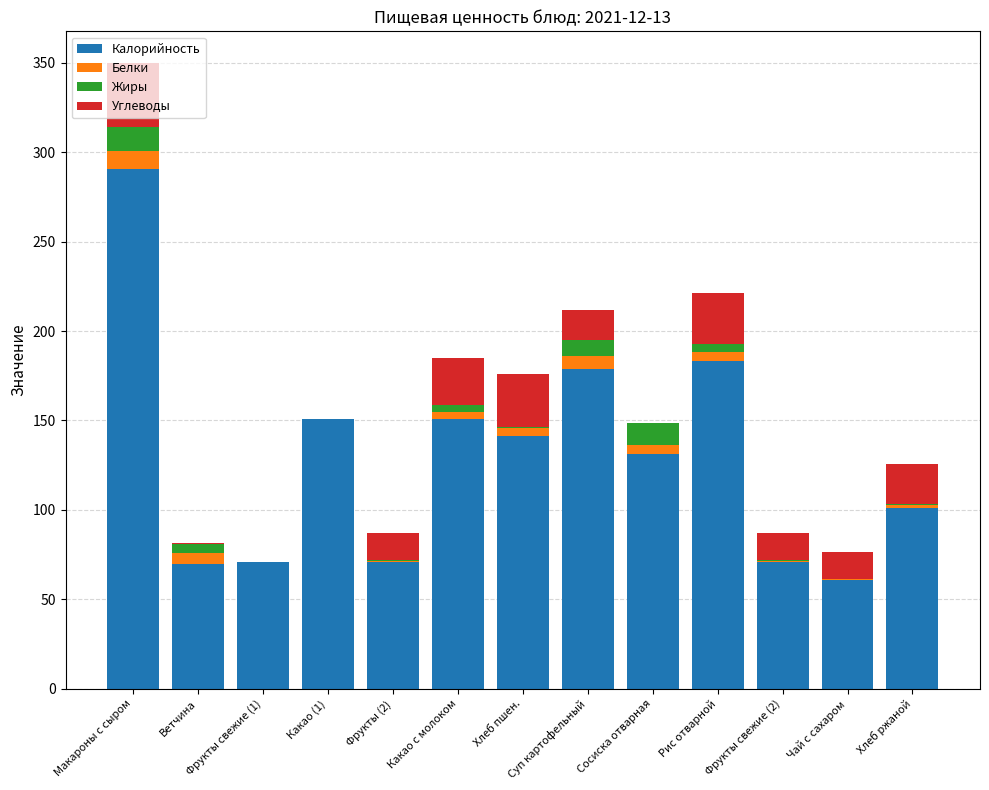

What are all the series names shown in the legend?

Калорийность, Белки, Жиры, Углеводы